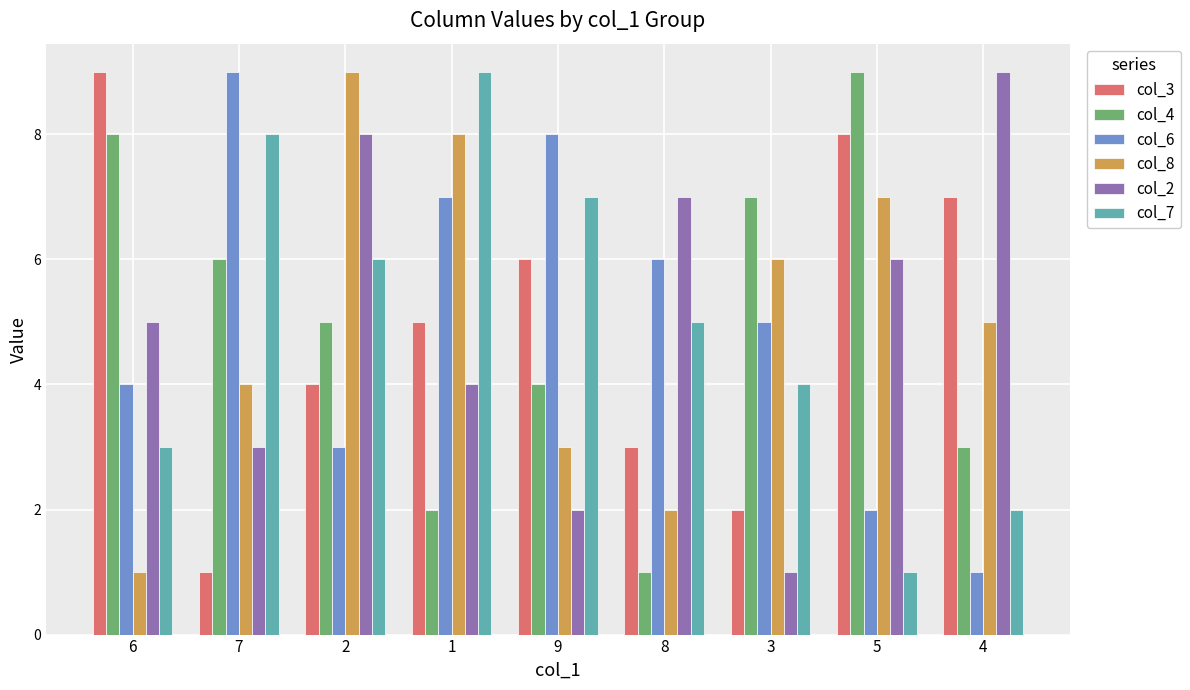

What are all the series names shown in the legend?

col_3, col_4, col_6, col_8, col_2, col_7